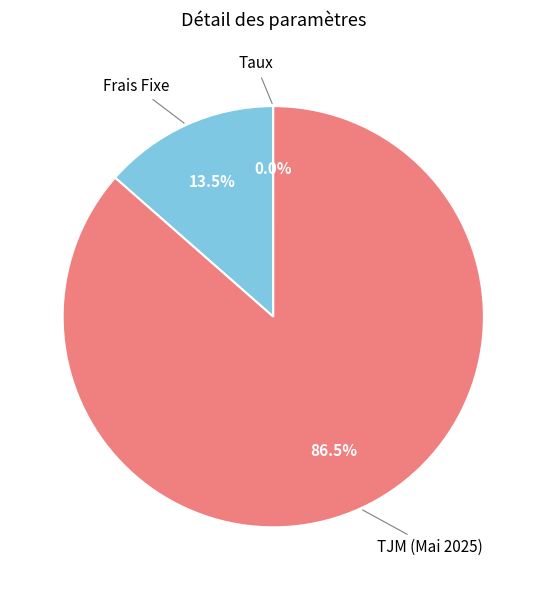

Is there a majority slice in this chart?

Yes